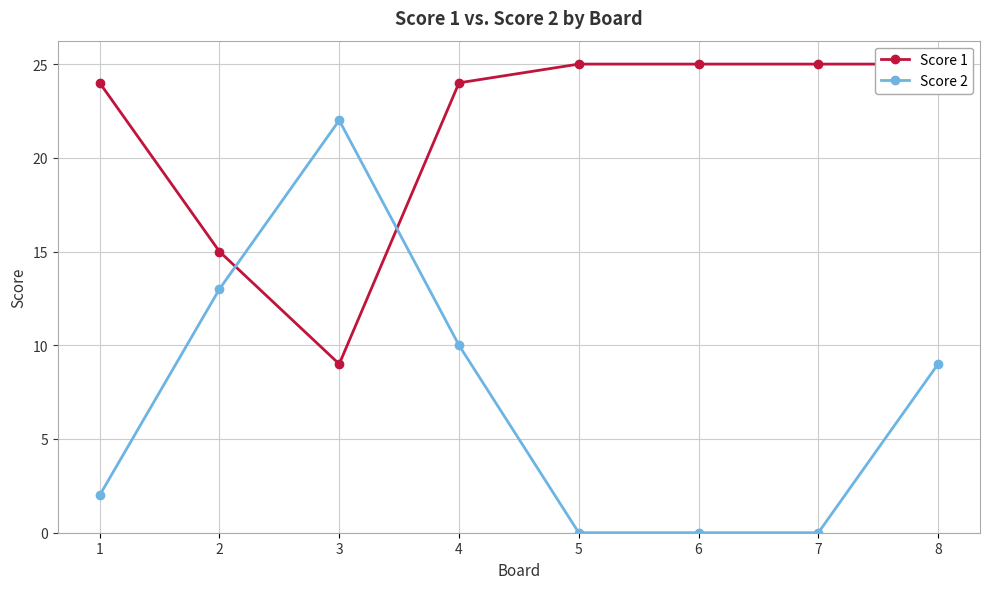

How many data points does each series have?

8